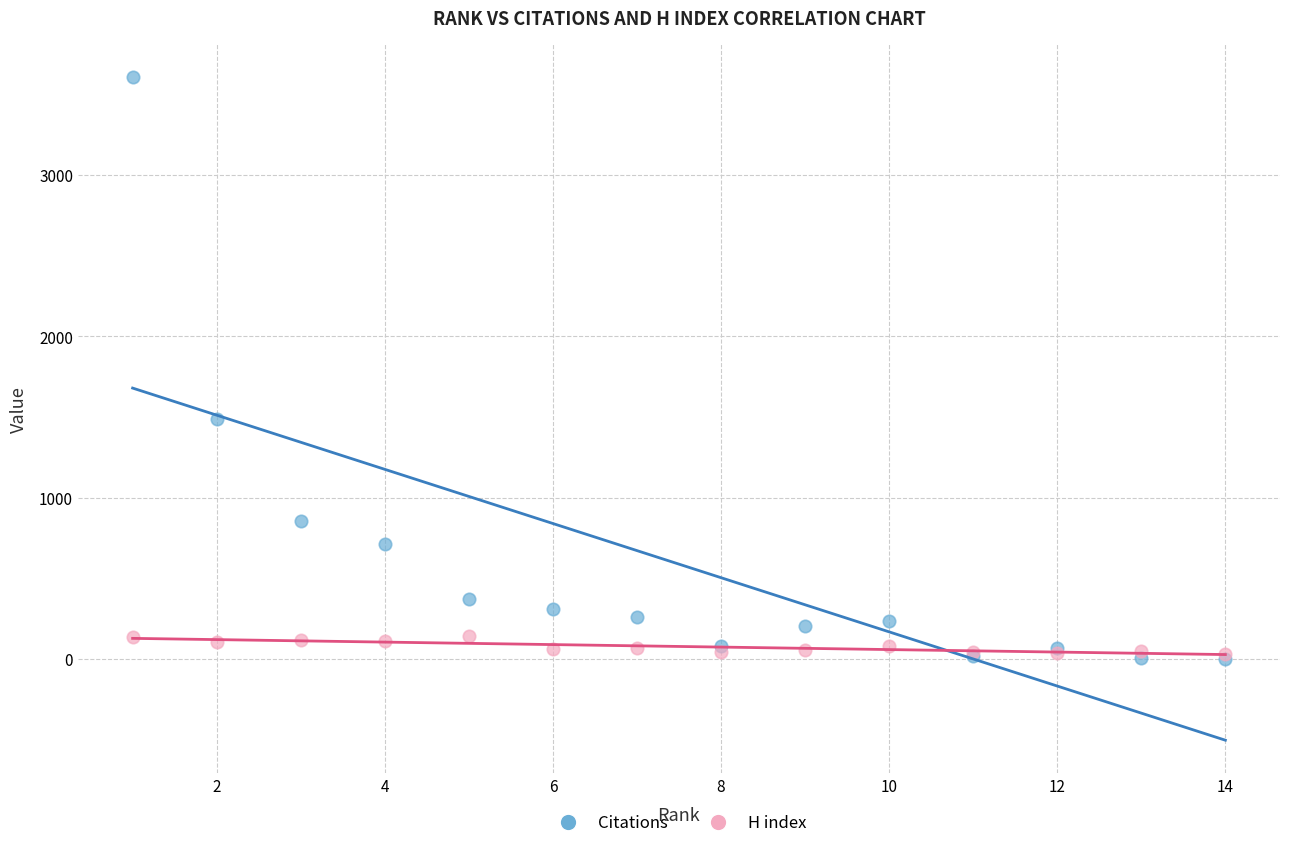

Across all series, what Y value is closest to 1805?

1490